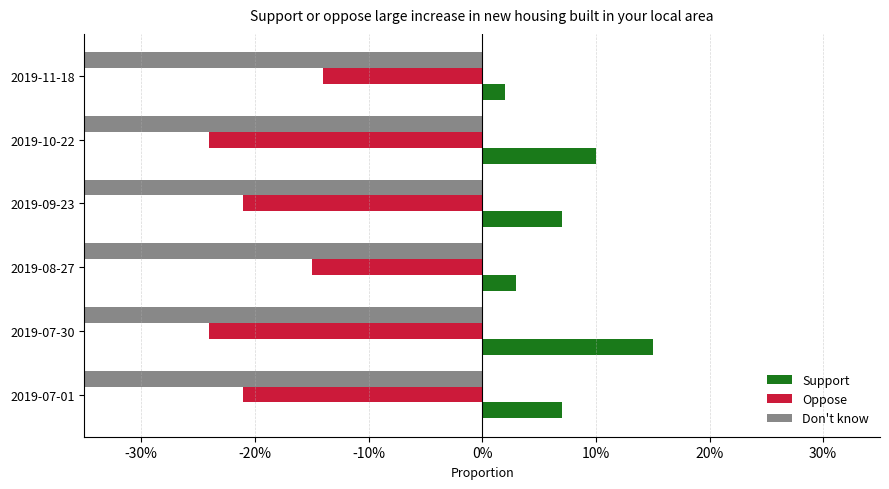

Rank the series by their maximum value, from lowest to highest.

Don't know, Oppose, Support